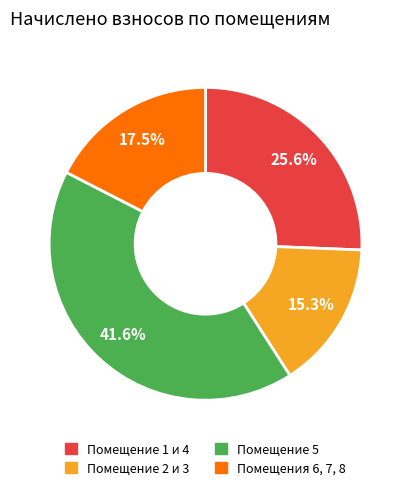

Rank the categories by value from lowest to highest.

Помещение 2 и 3, Помещения 6, 7, 8, Помещение 1 и 4, Помещение 5